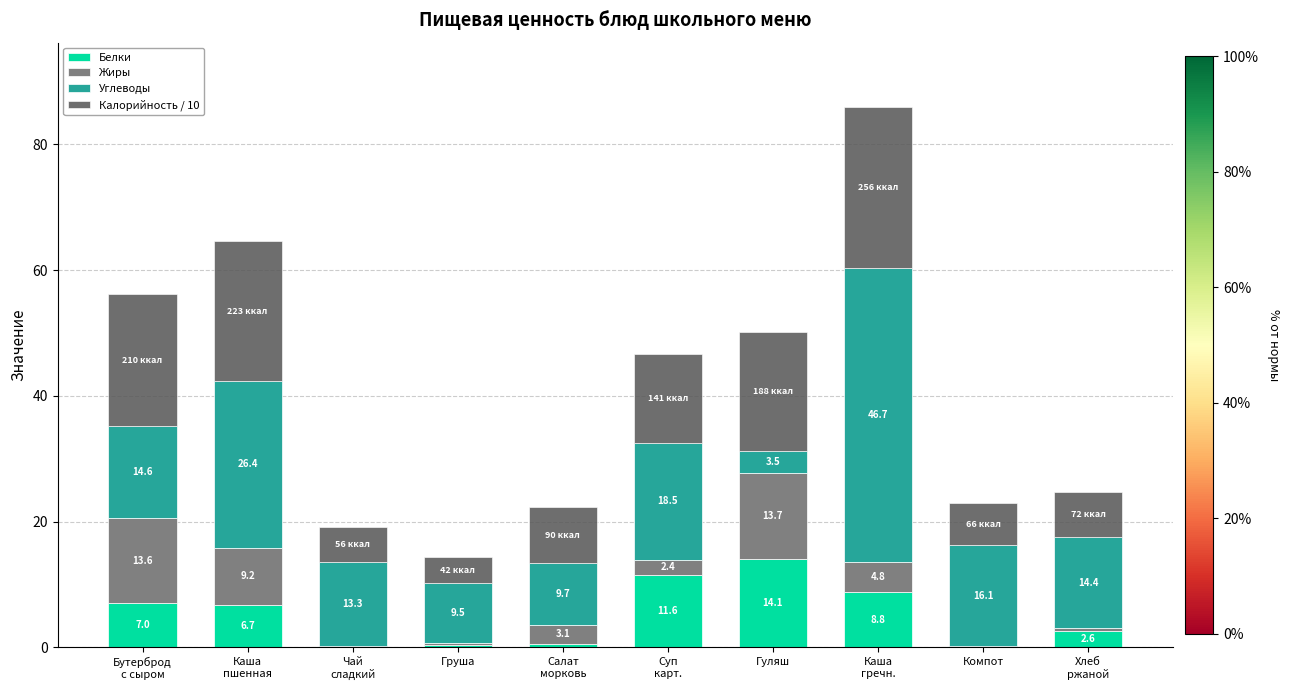

Are the bars grouped side by side (vs. stacked)?

No